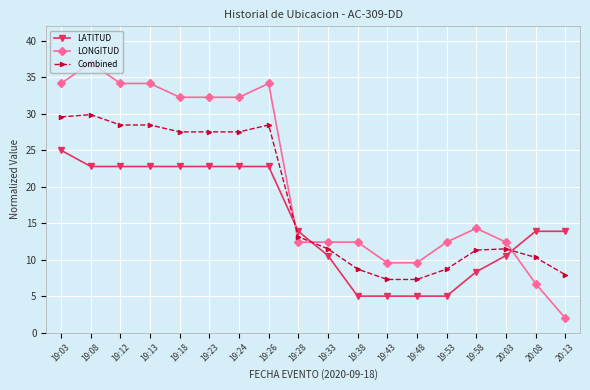

What is the minimum value shown in the chart?

2.0